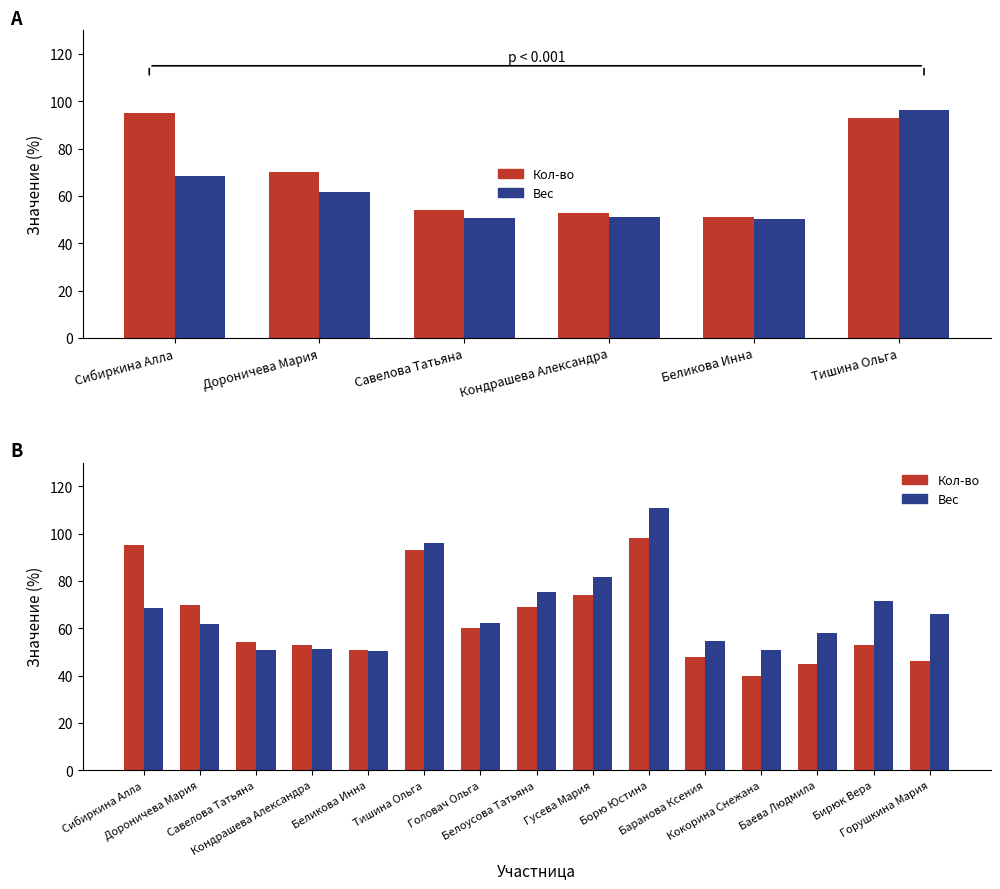

What are all the series names shown in the legend?

Кол-во, Вес